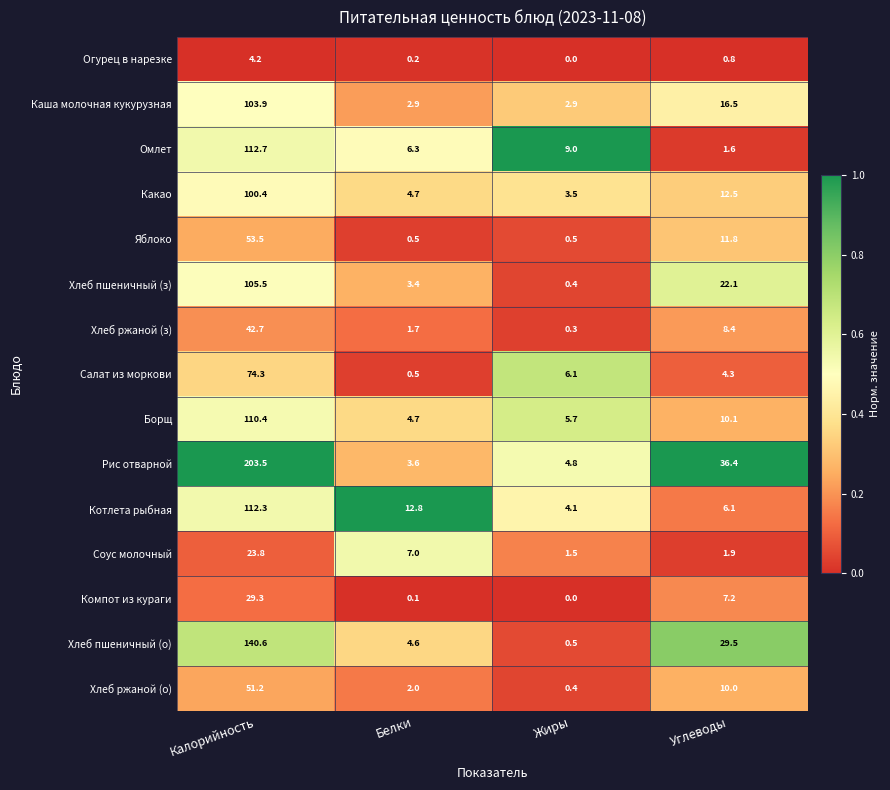

What is the difference between the maximum and second lowest values in the Хлеб пшеничный (з) series?

102.1